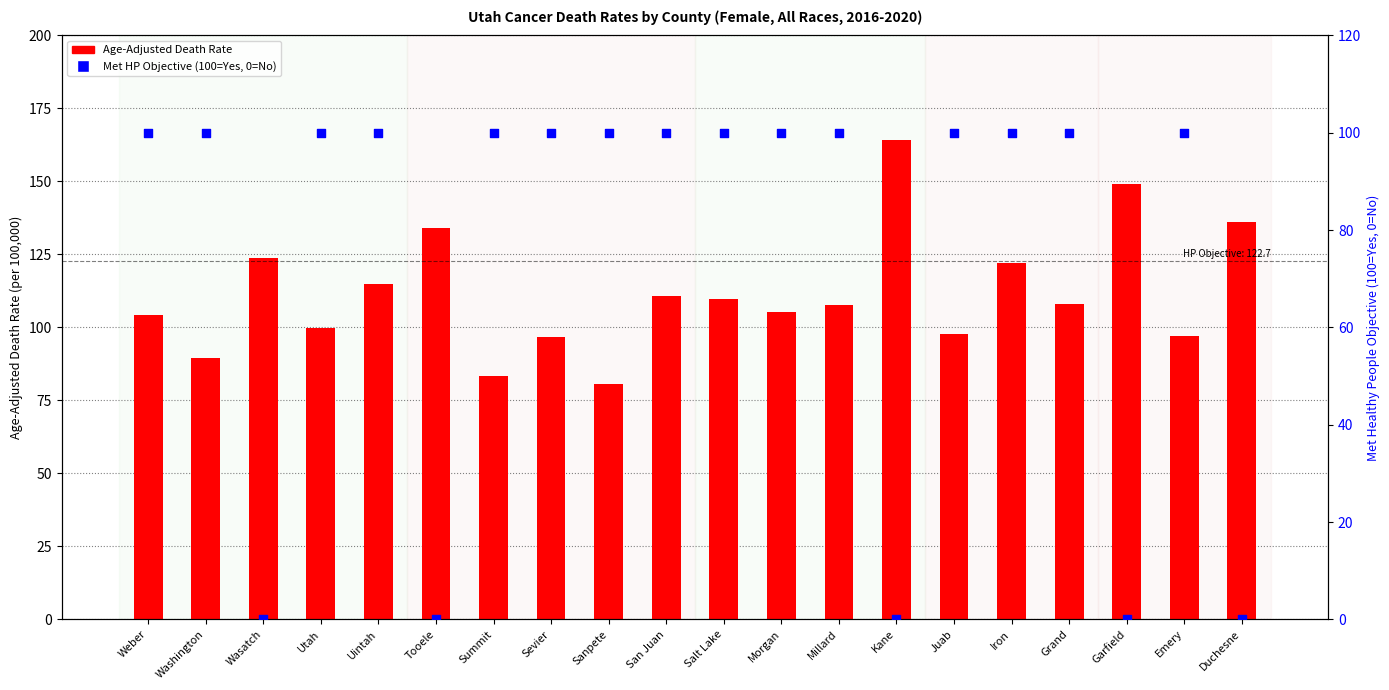

At how many categories does at least one series exceed 88?

20